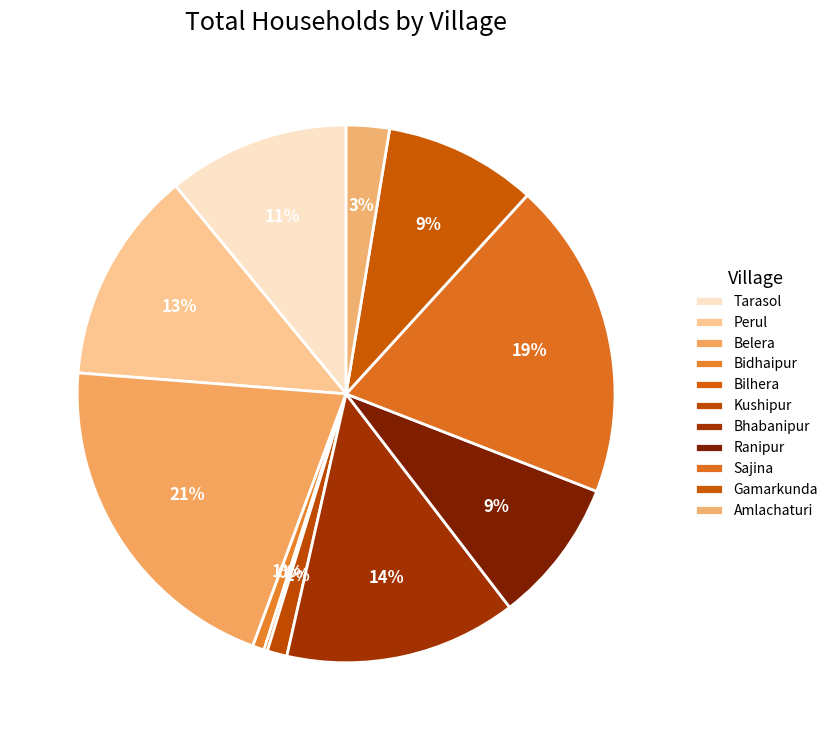

What percentage is the Amlachaturi slice, to the nearest percent?

3%